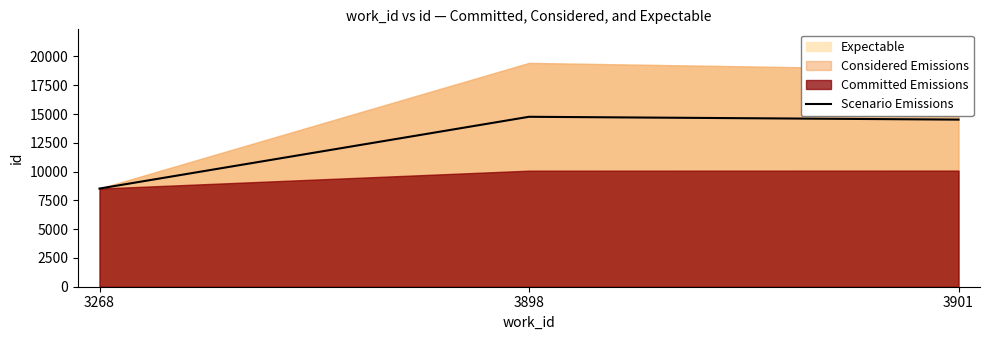

True or false: the data shows 8527.5 at 3268.

True